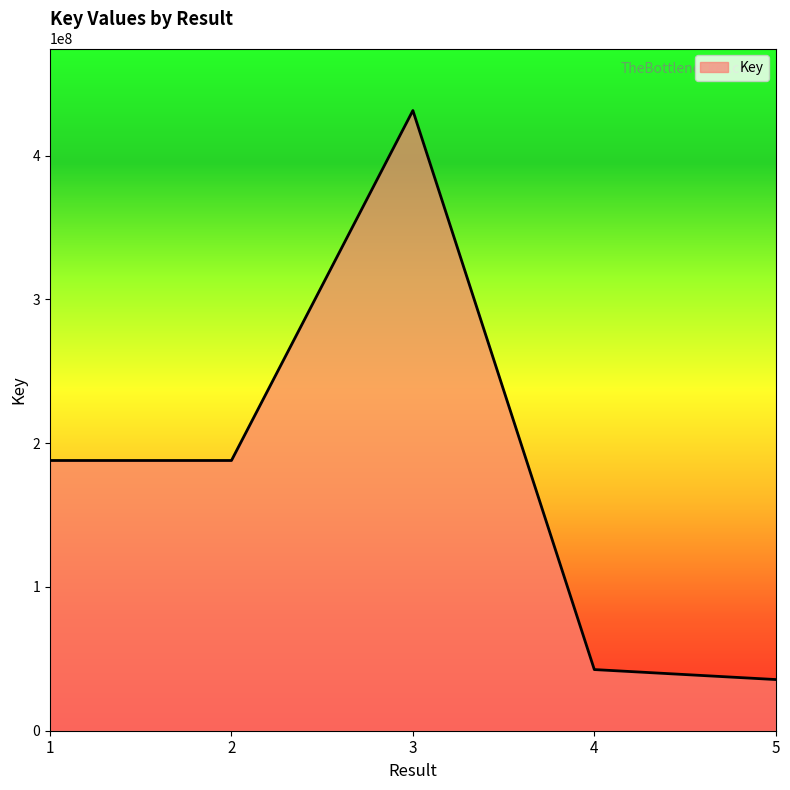

What is the ratio of the value at 2 to the value at 4?

4.4